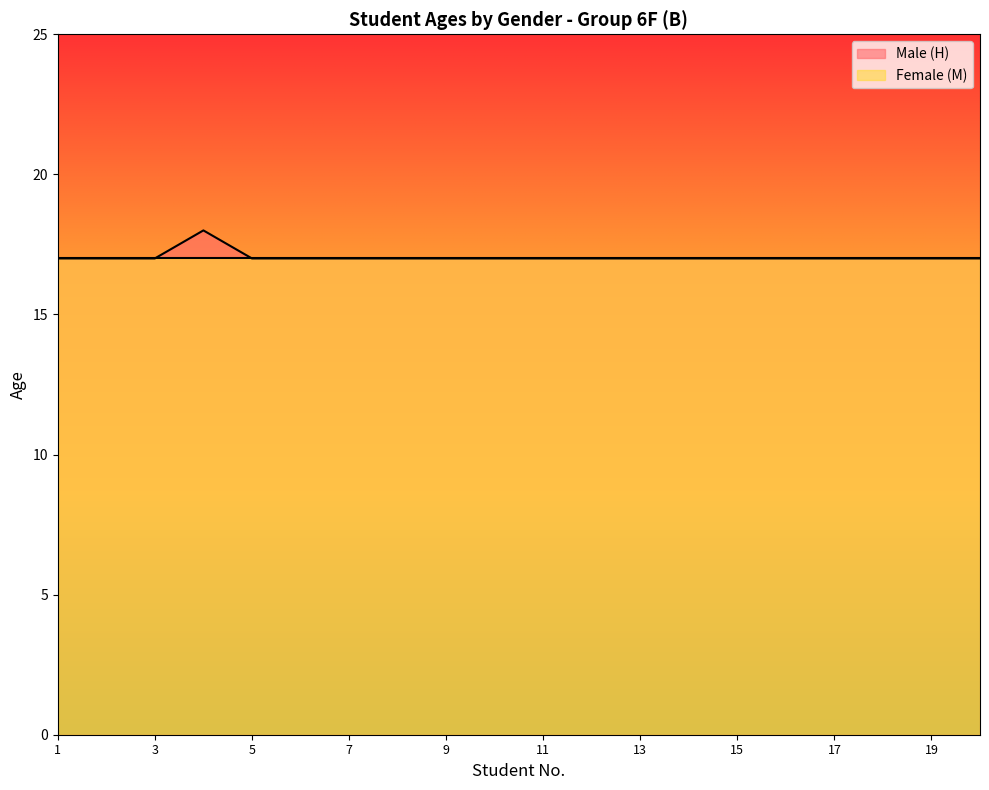

Between 4 and 3, which is larger?

4